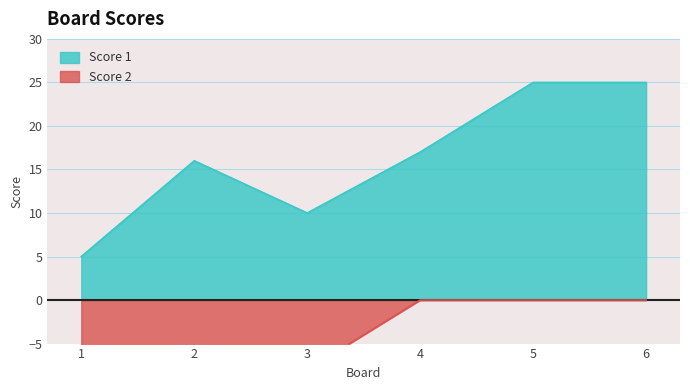

Rank the series by their average value, from lowest to highest.

Score 2, Score 1